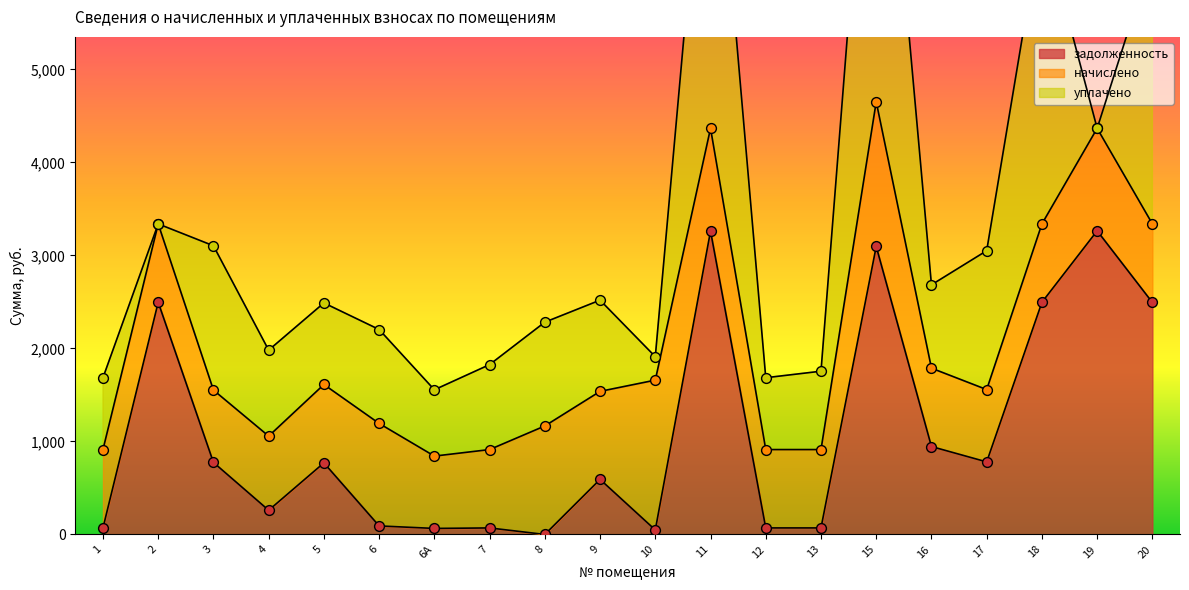

What is the total value across all series at 5?

2488.9